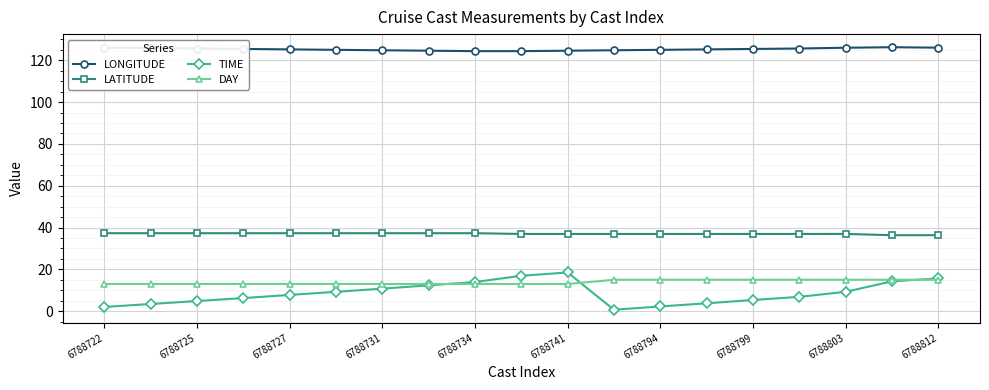

What is the value of the TIME point at the 16th from the left?

6.8